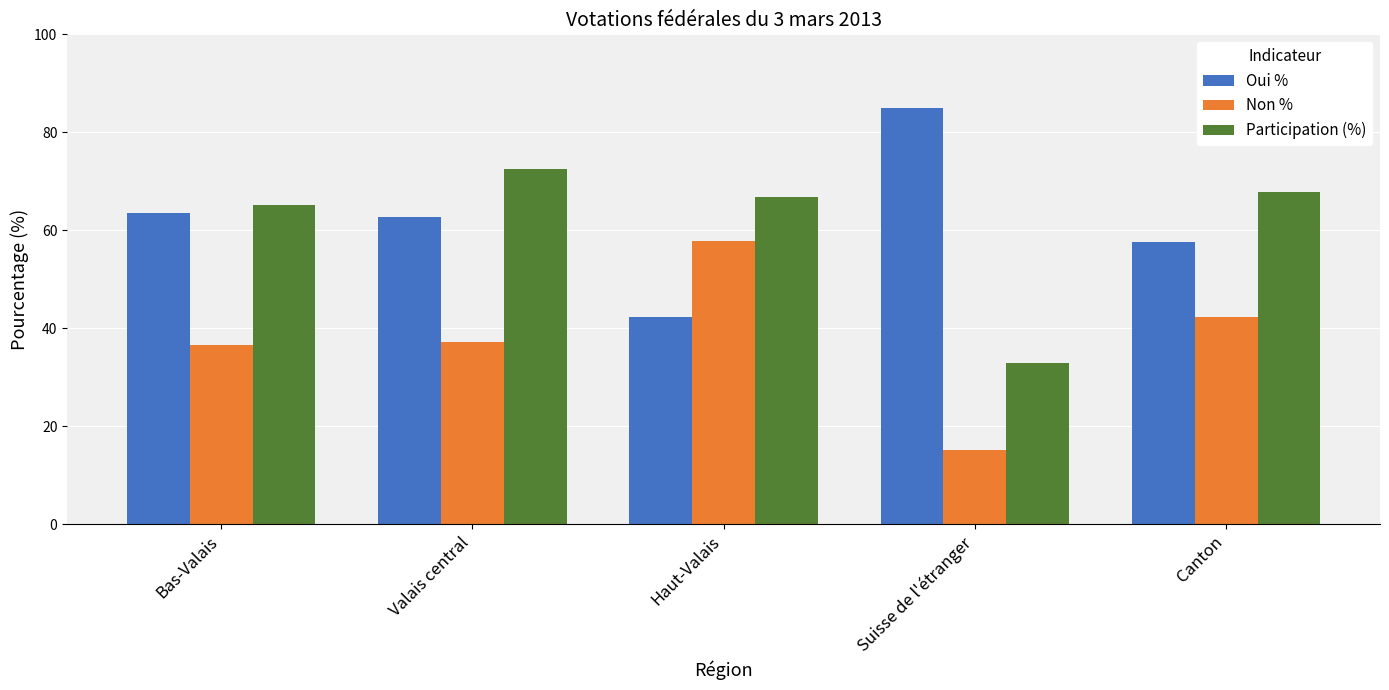

What is the difference between the Non % values at Valais central and Canton?

5.1